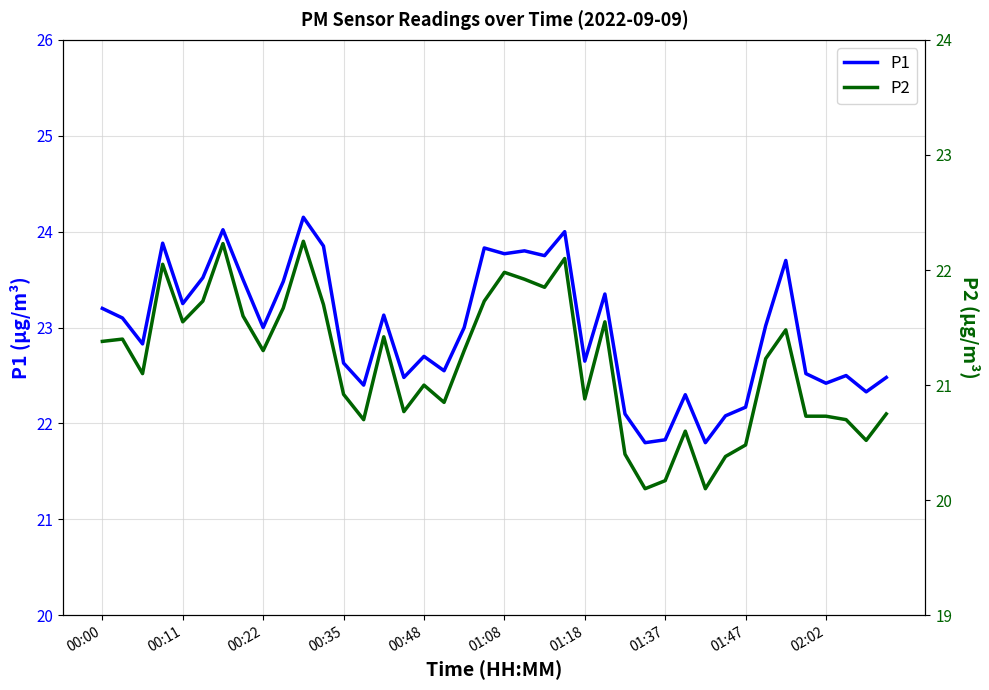

Which series has the largest range (max minus min)?

P1